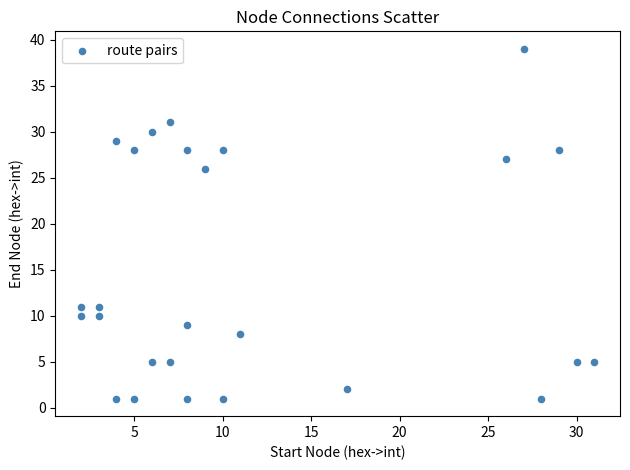

What Y value in the scatter plot is closest to 20?

26